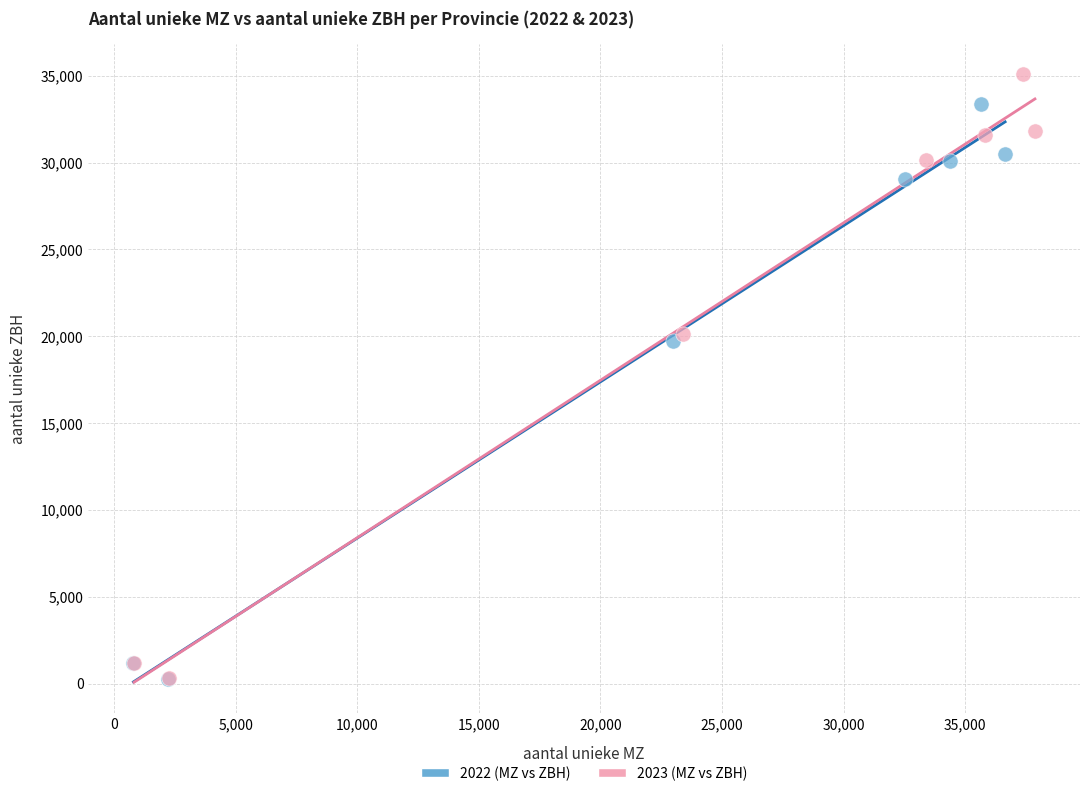

Which series has the largest Y range (max minus min)?

2023 (MZ vs ZBH)